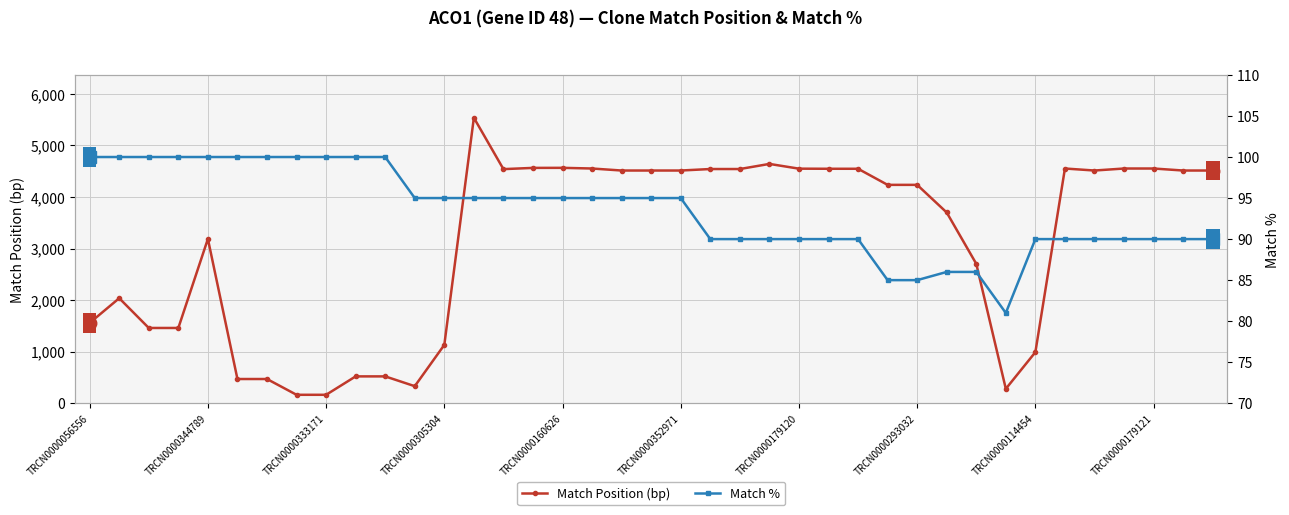

True or false: Match Position (bp) has a value of 1558 at TRCN0000056556.

True